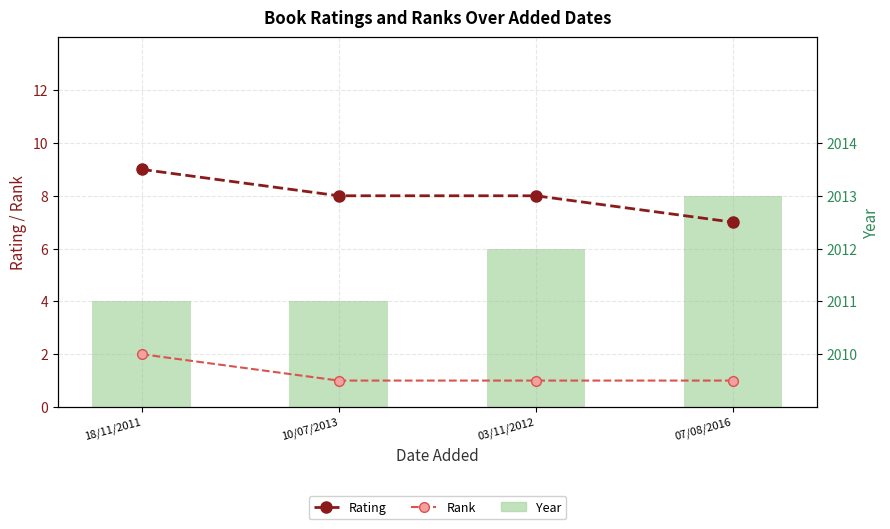

What is the label of the 3rd bar from the right?

10/07/2013